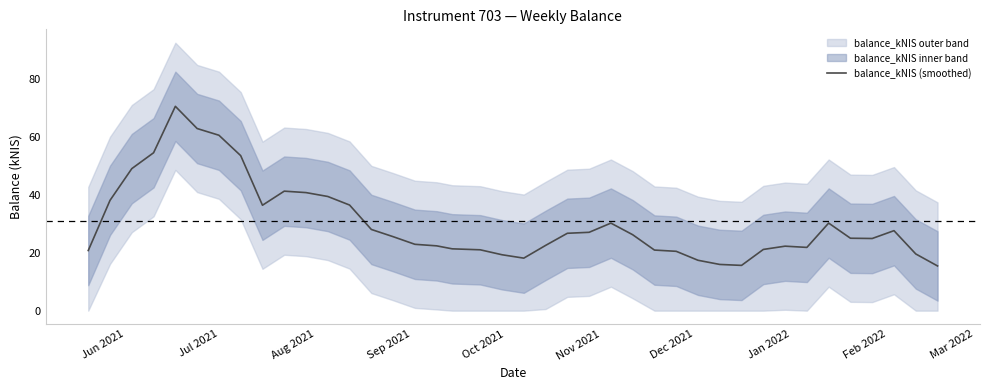

What is the lowest value of the balance_kNIS (smoothed) series?

15.5